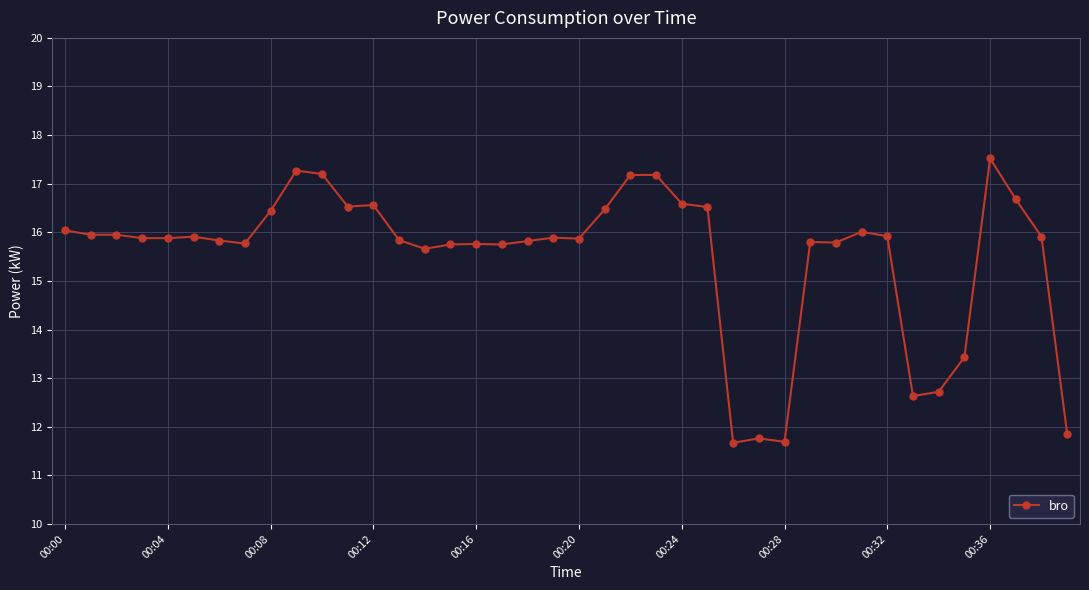

What is the value of the 18th point from the left?

15.8